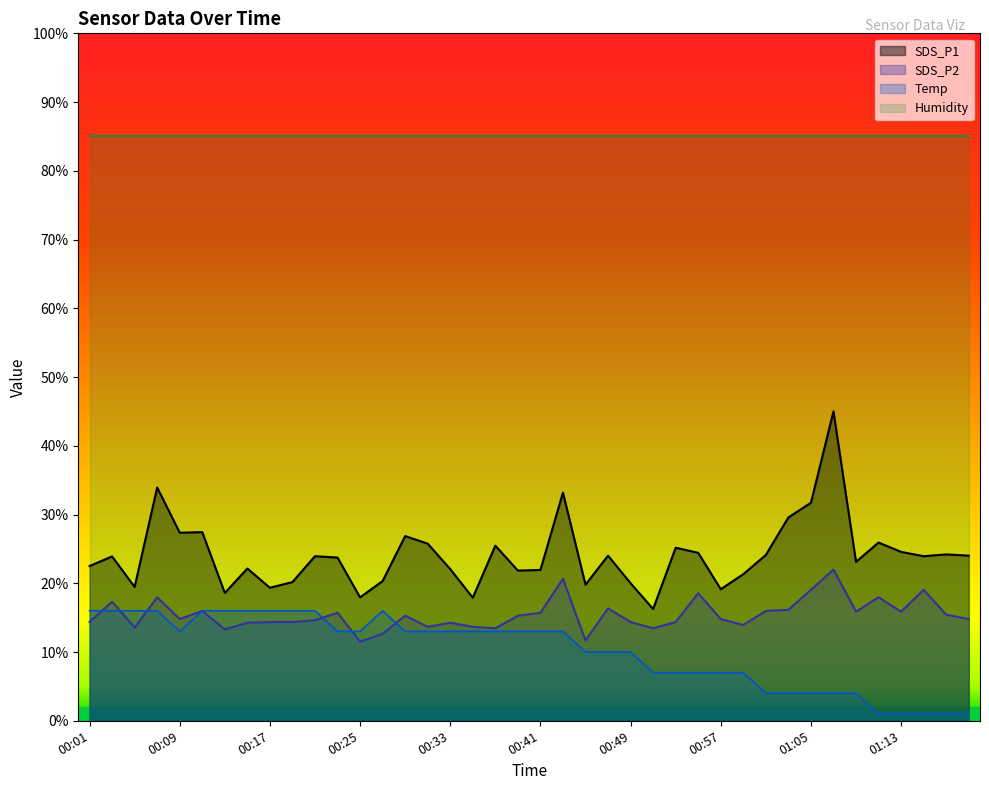

What is the sum of all Temp values?

409.0